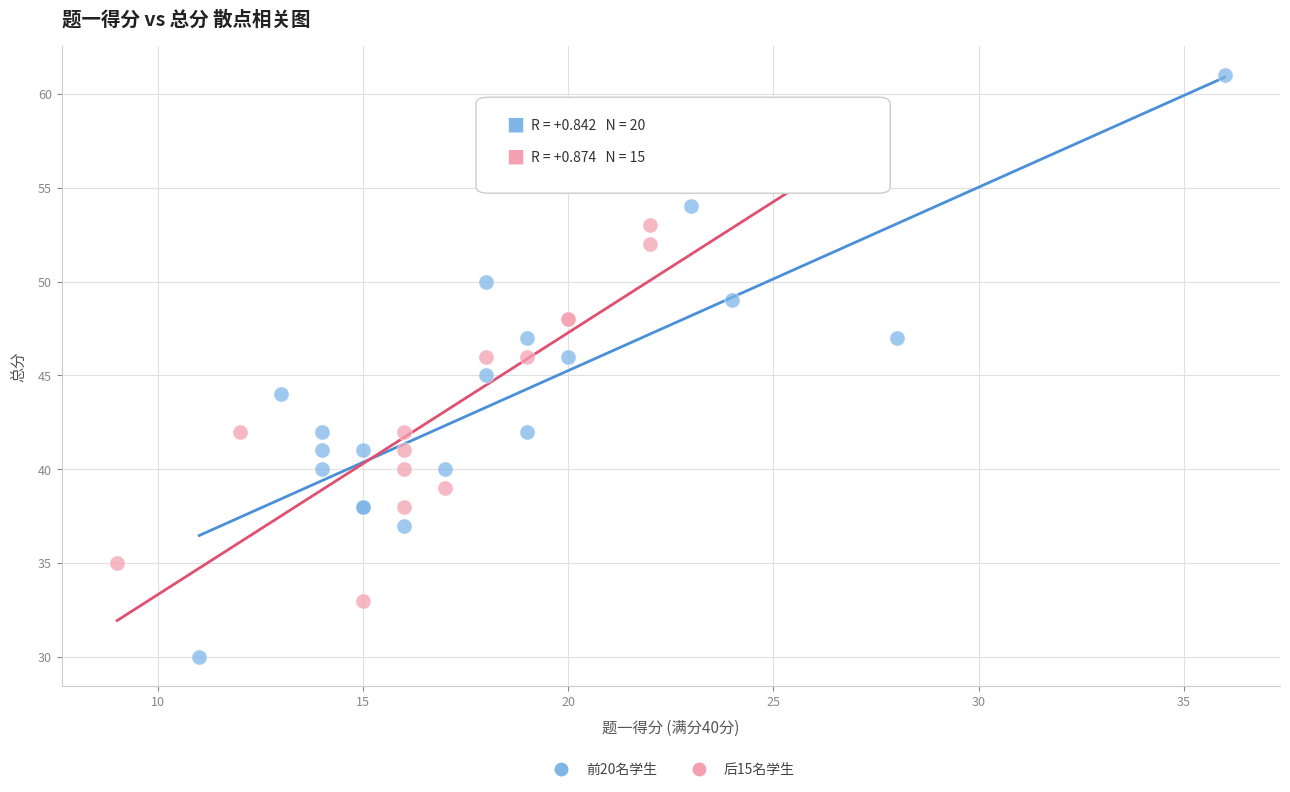

What are all the series names shown in the legend?

前20名学生, 后15名学生